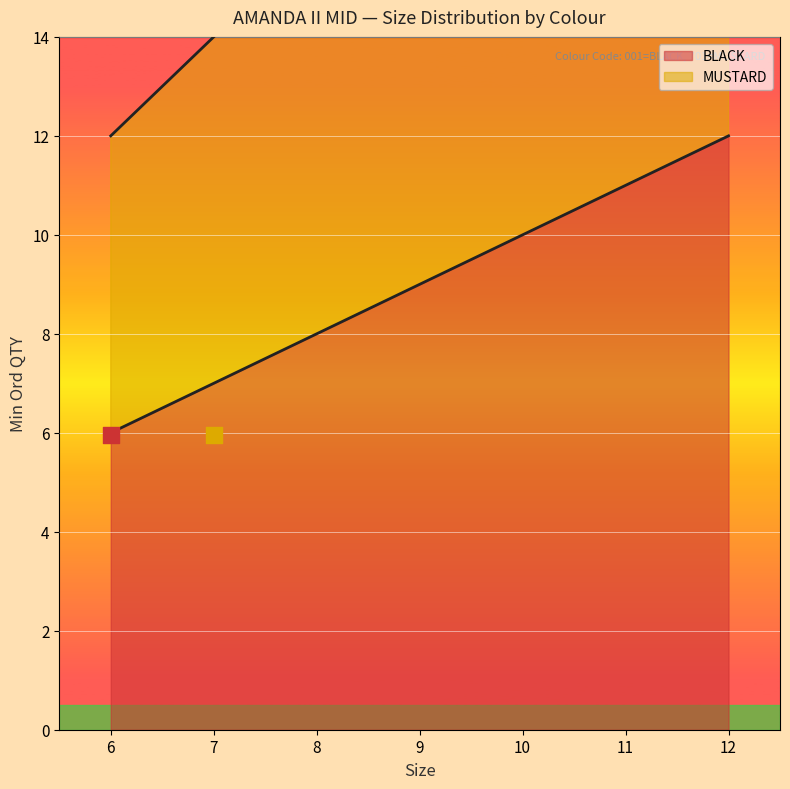

What is the total value across all series at 7?

21